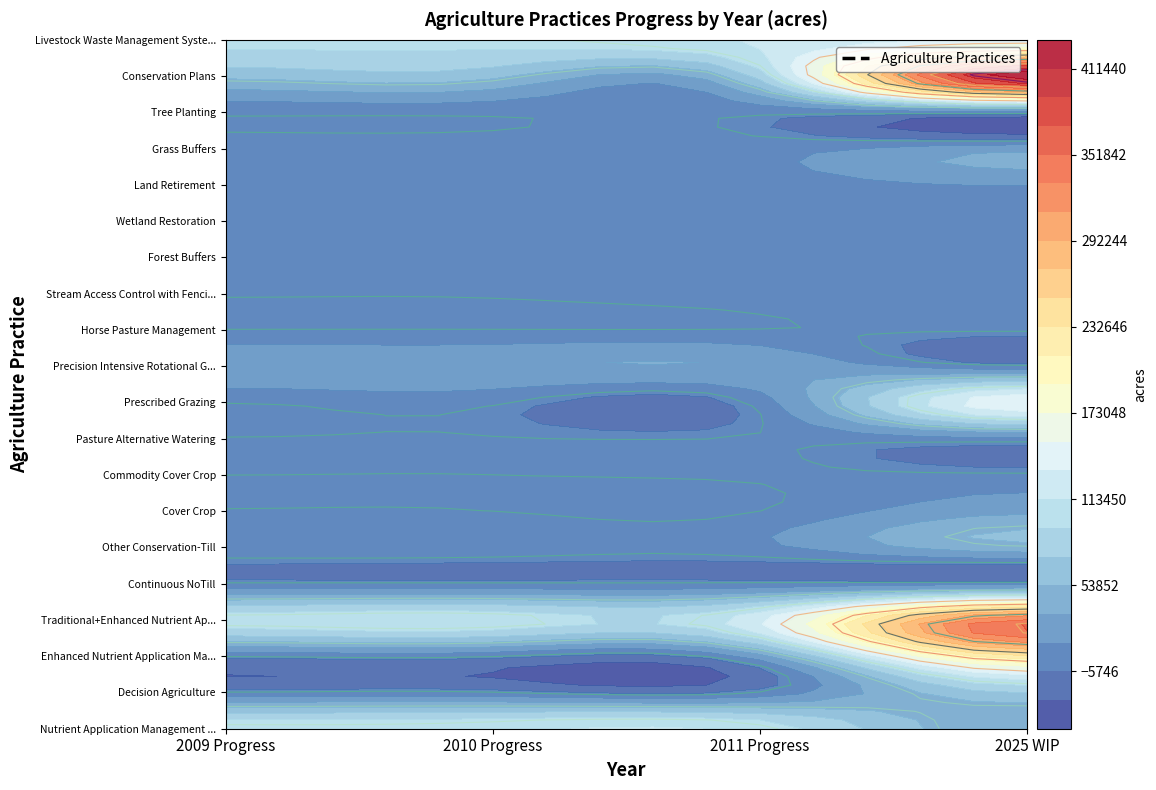

Rank the series at 0 from highest to lowest value.

Nutrient Application Management on Crop, Traditional+Enhanced Nutrient Application, Livestock Waste Management Systems, Conservation Plans, Precision Intensive Rotational Grazing, Other Conservation-Till, Land Retirement, Grass Buffers, Wetland Restoration, Forest Buffers, Tree Planting, Stream Access Control with Fencing, Cover Crop, Pasture Alternative Watering, Continuous NoTill, Horse Pasture Management, Commodity Cover Crop, Decision Agriculture, Enhanced Nutrient Application Management, Prescribed Grazing